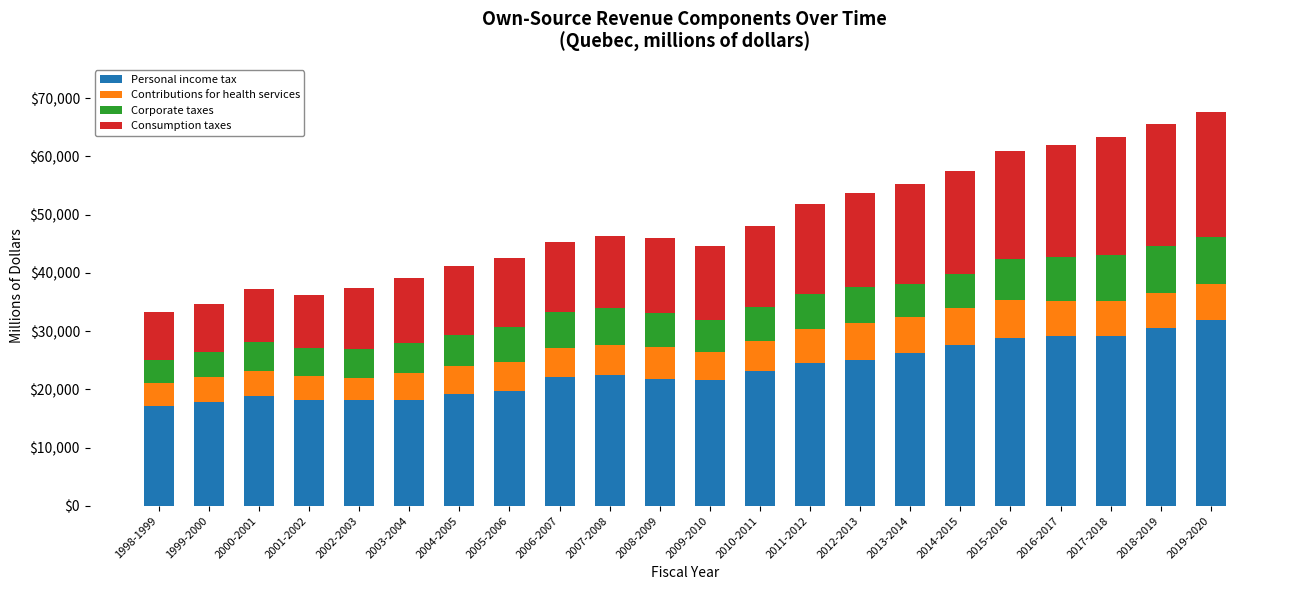

What is the total value across all series at 2009-2010?

44587